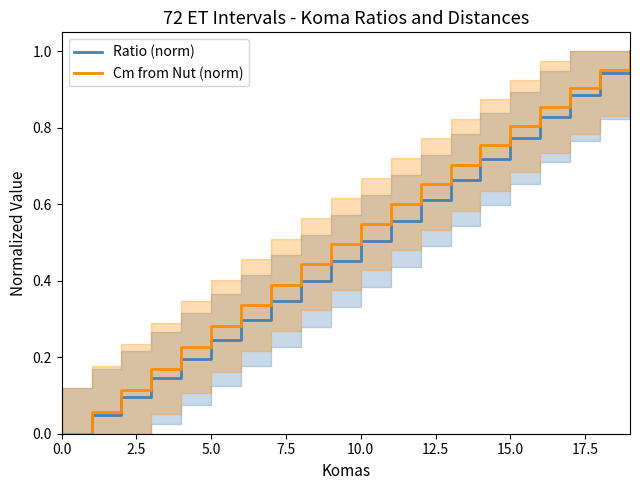

The Ratio (norm) series shows 0.4 at 5.0. True or false?

False